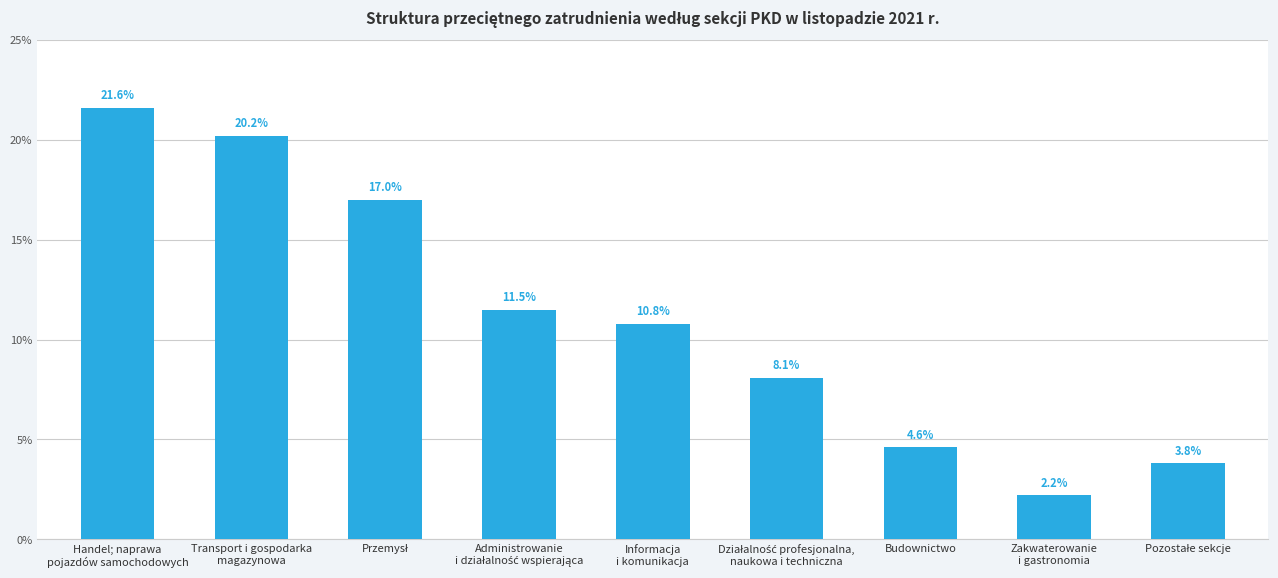

Which category has the highest value across all series?

Handel; naprawa
pojazdów samochodowych